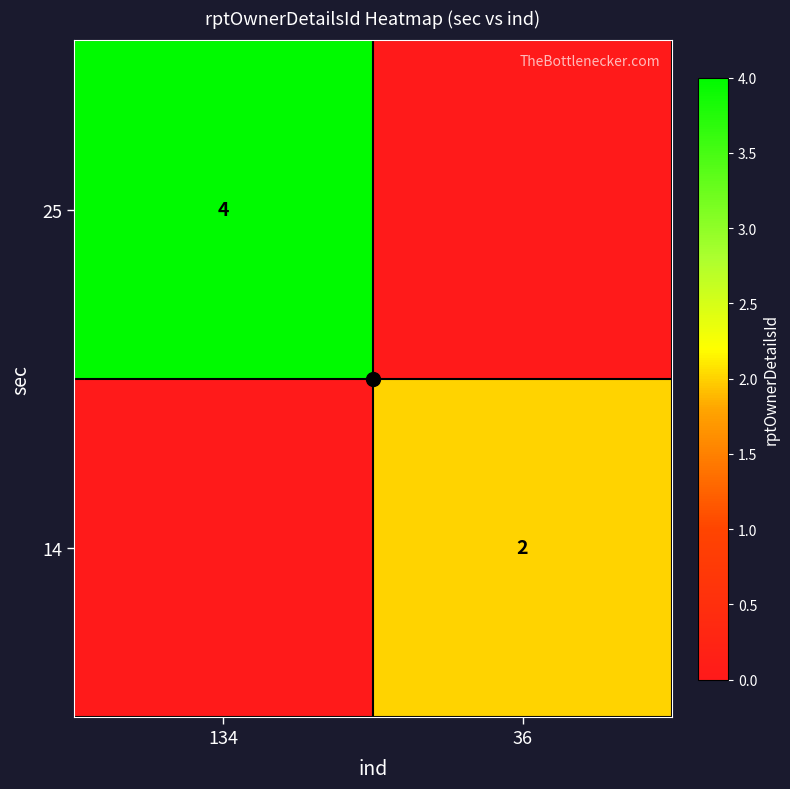

Is the value of 14 at 36 greater than the value of 25 at 134?

No